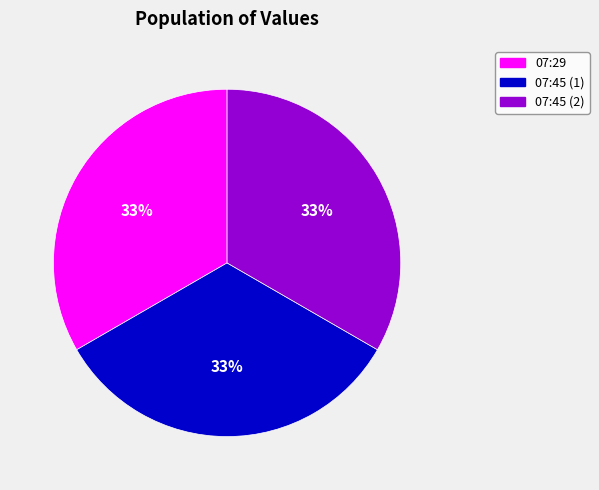

Count the number of slices in the pie.

3